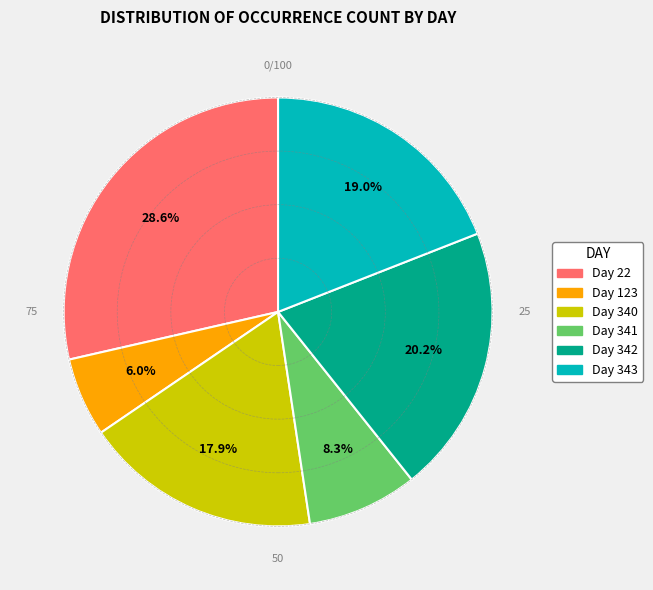

Is there any slice that represents more than half of the pie?

No